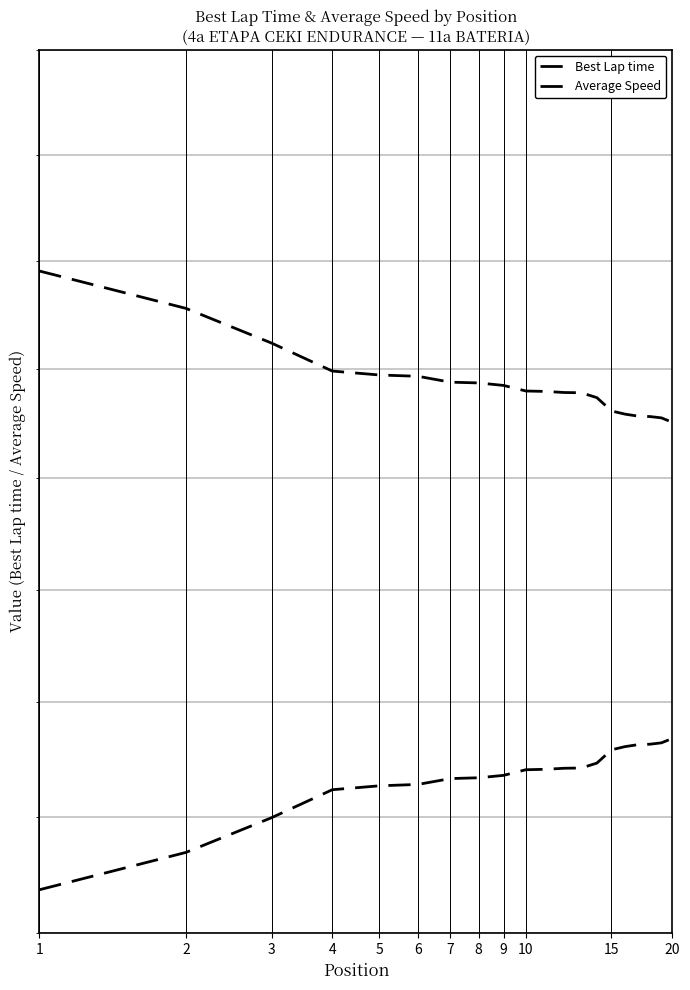

Is it true that Best Lap time equals 65.3 at 8?

True